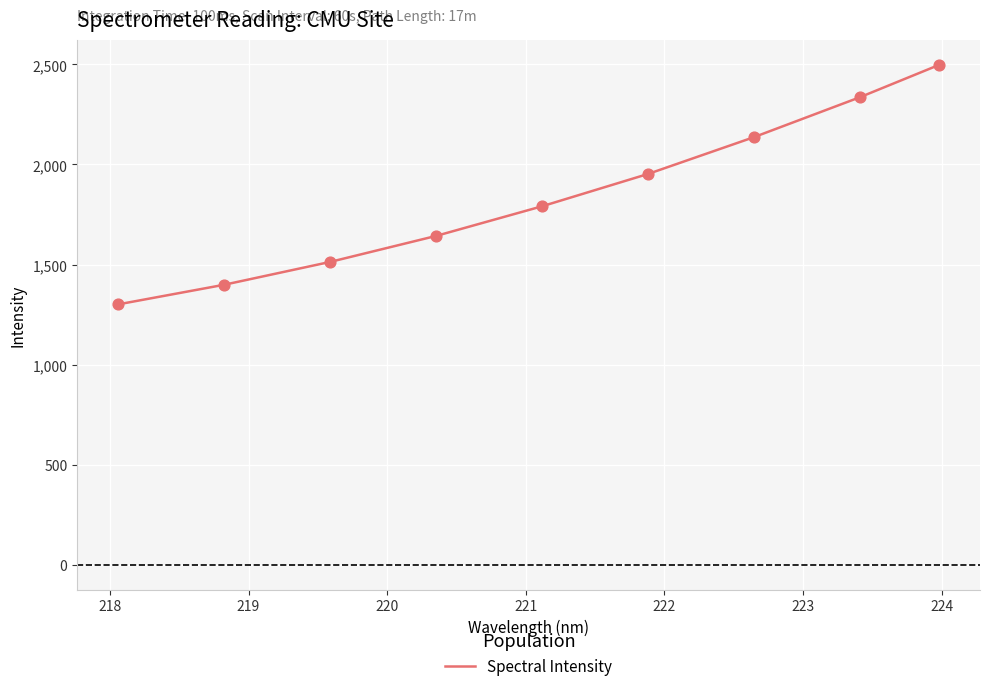

What is the smallest value displayed?

1301.0